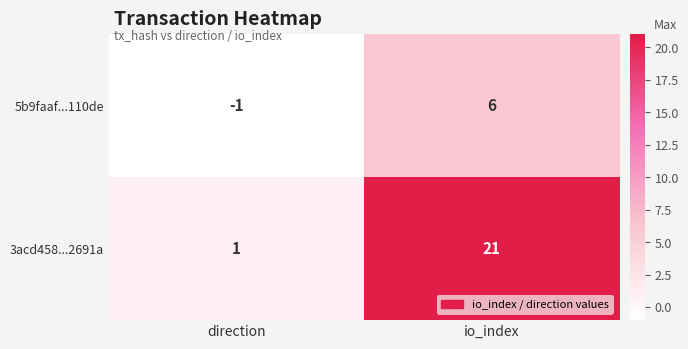

Which category has the lowest value in the 5b9faaf...110de series?

direction